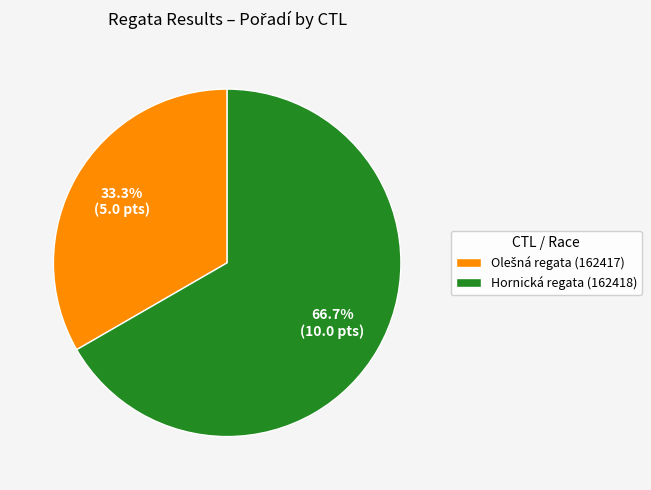

Is there a majority slice in this chart?

Yes